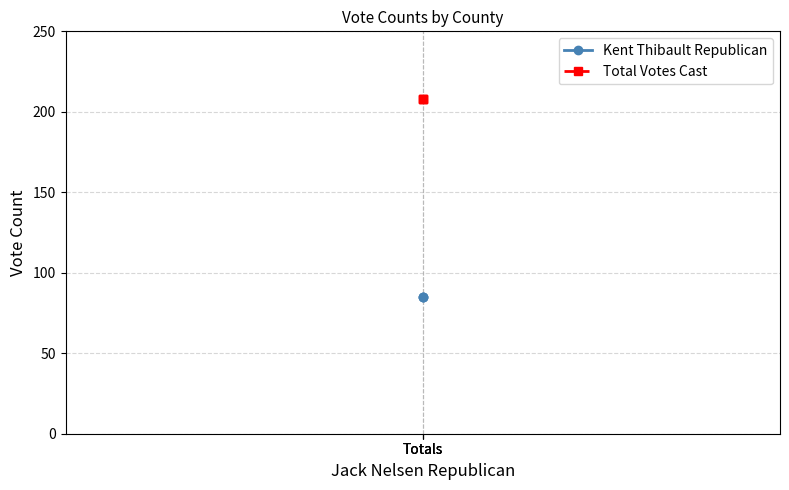

What is the minimum value for Total Votes Cast?

208